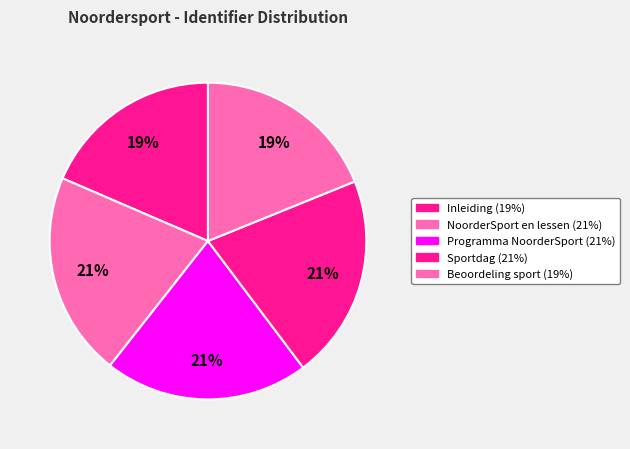

Which has a higher value, Inleiding or Programma NoorderSport?

Programma NoorderSport